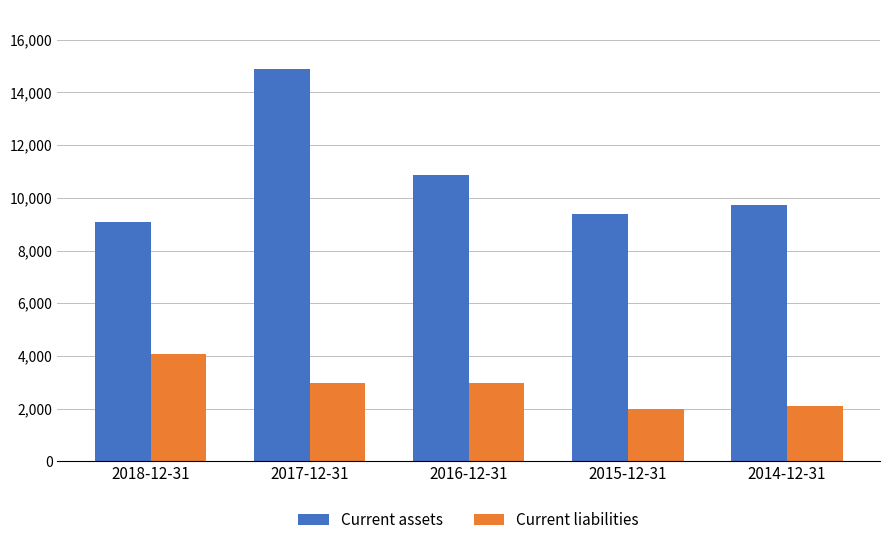

What is the sum of the Current assets values at 2014-12-31 and 2018-12-31?

18780